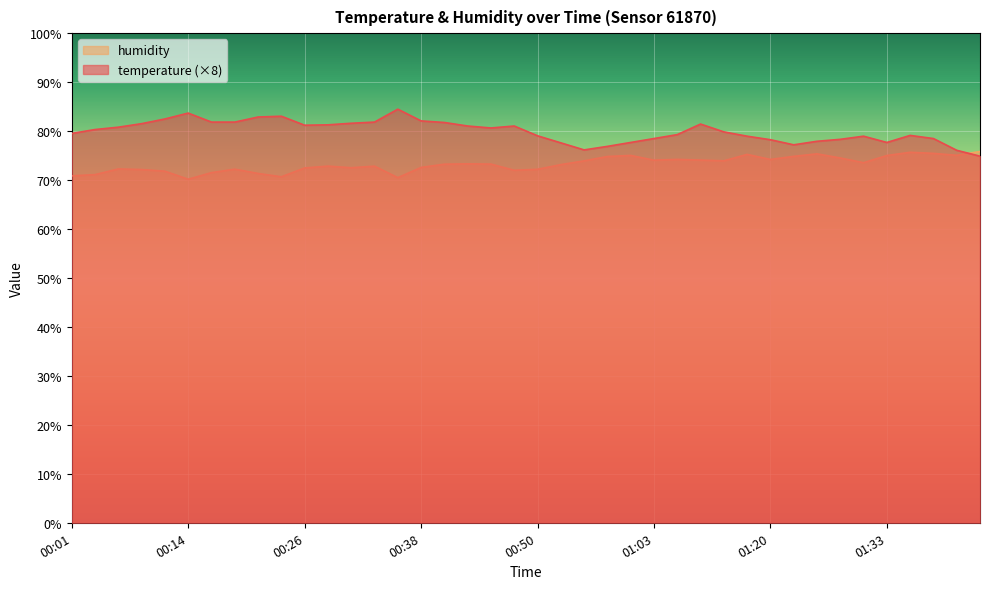

Which category has the highest value across all series?

2023-05-02T00:35:57